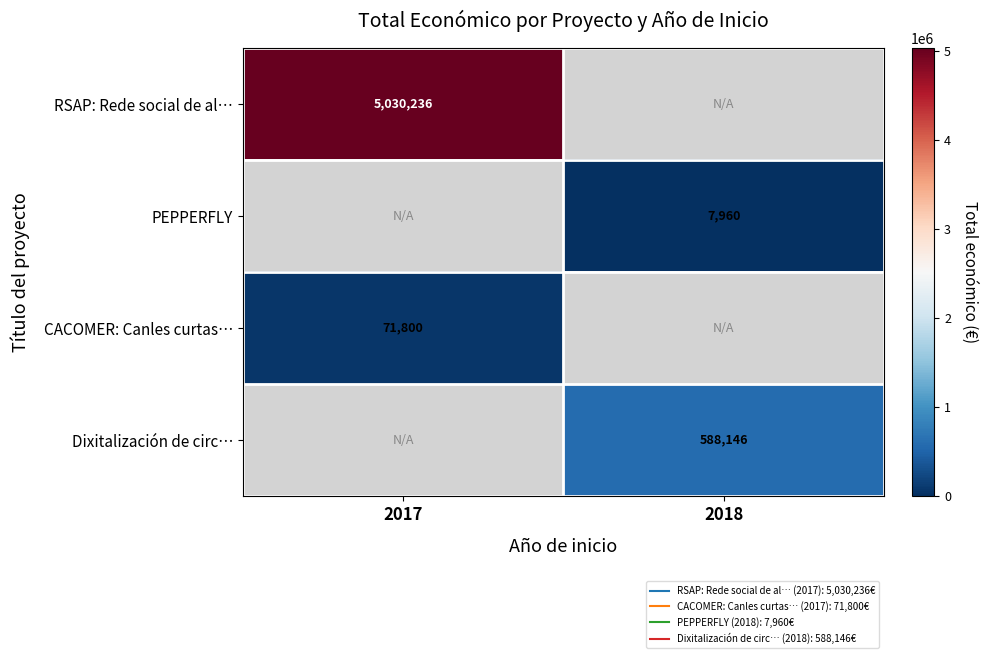

The value of CACOMER: Canles curtas… at 2017 is 71800.0. True or false?

True